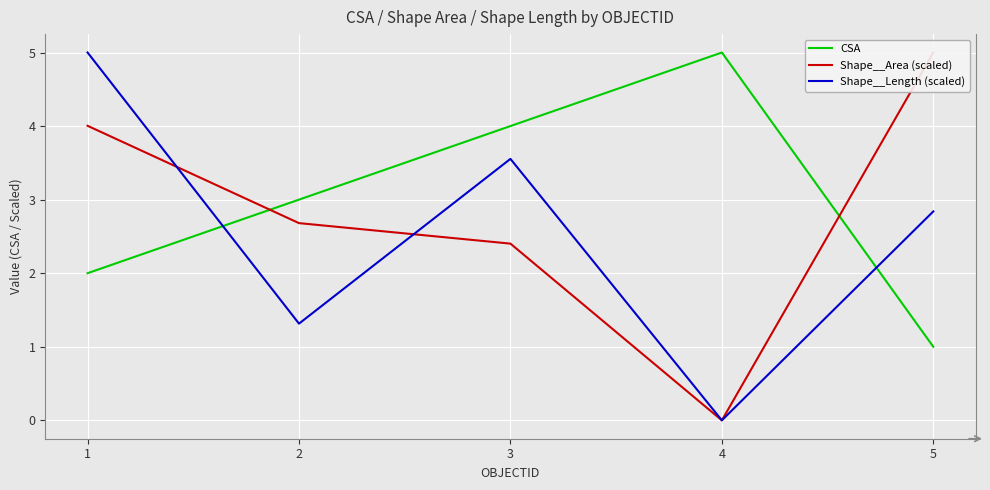

How many lines are shown in the chart?

3